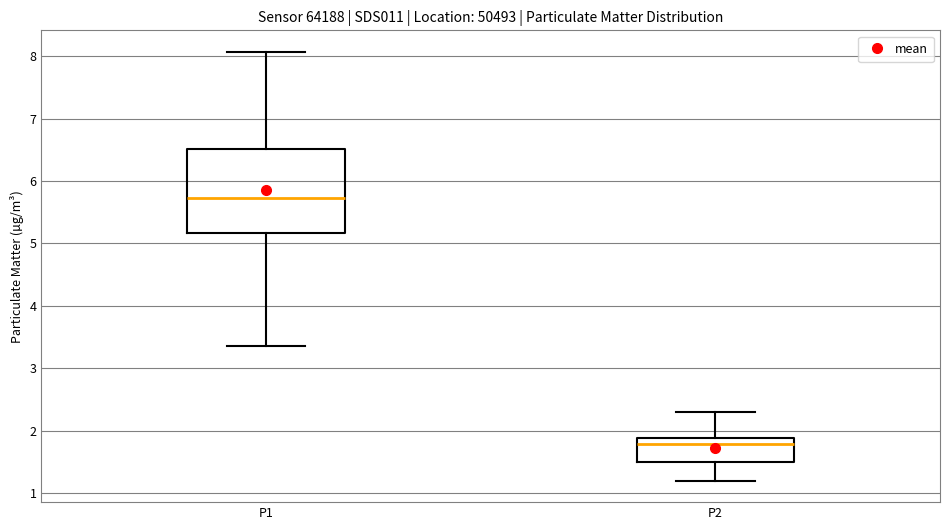

Where does the upper whisker of the box for P1 end on the y-axis? The values are not printed on the chart, so give them approximately, as read against the axis.

8.1